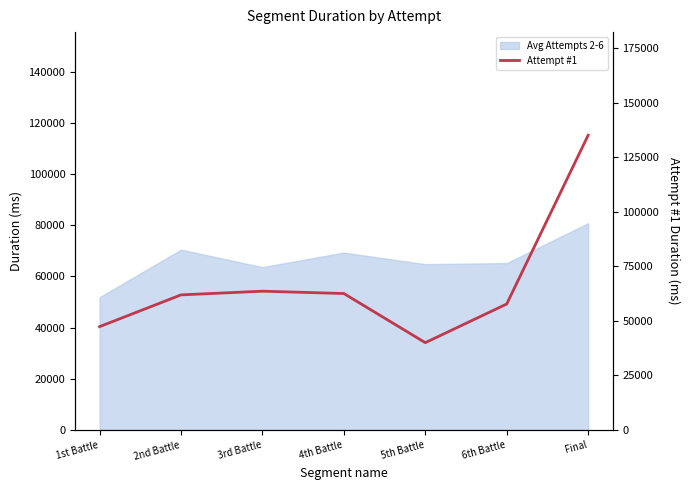

List the labels in order of value, largest first.

Final, 3rd Battle, 4th Battle, 2nd Battle, 6th Battle, 1st Battle, 5th Battle